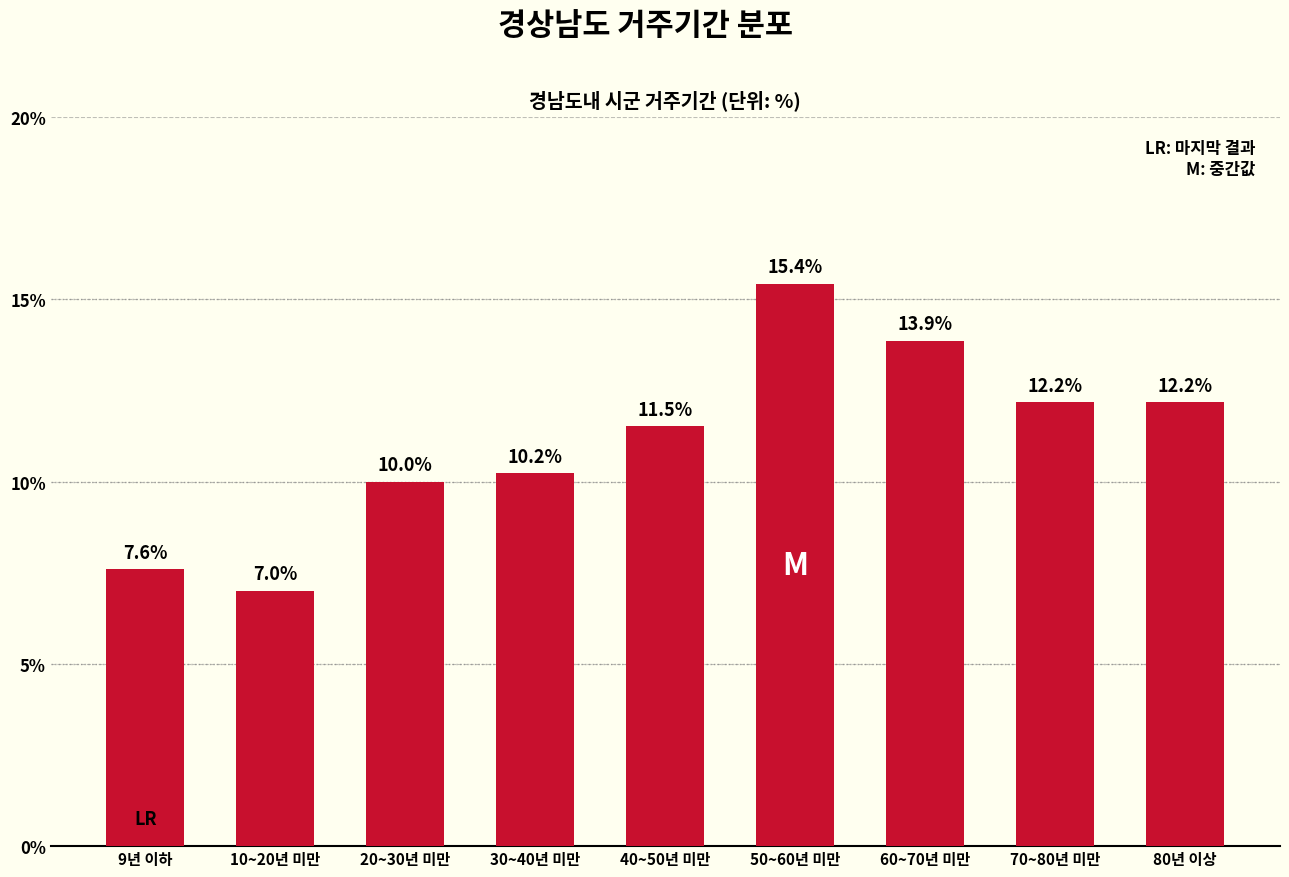

Reading left to right, what are all the values shown in this chart?

7.6	7.0	10.0	10.2	11.5	15.4	13.9	12.2	12.2